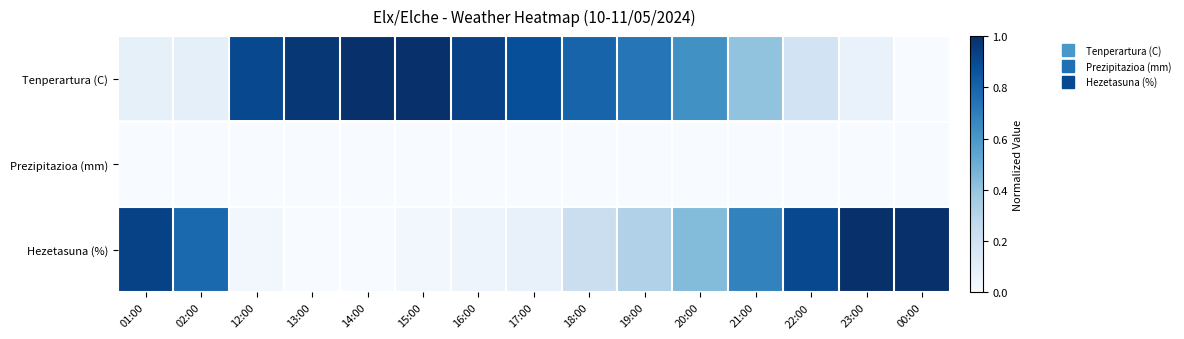

Reading left to right, extract all data points from this chart.

Tenperartura (C): 01:00=0.1	02:00=0.1	12:00=0.9	13:00=1.0	14:00=1.0	15:00=1.0	16:00=0.9	17:00=0.9	18:00=0.8	19:00=0.7	20:00=0.6	21:00=0.4	22:00=0.2	23:00=0.1	00:00=0.0
Prezipitazioa (mm): 01:00=0.0	02:00=0.0	12:00=0.0	13:00=0.0	14:00=0.0	15:00=0.0	16:00=0.0	17:00=0.0	18:00=0.0	19:00=0.0	20:00=0.0	21:00=0.0	22:00=0.0	23:00=0.0	00:00=0.0
Hezetasuna (%): 01:00=0.9	02:00=0.8	12:00=0.0	13:00=0.0	14:00=0.0	15:00=0.0	16:00=0.0	17:00=0.1	18:00=0.2	19:00=0.3	20:00=0.4	21:00=0.7	22:00=0.9	23:00=1.0	00:00=1.0